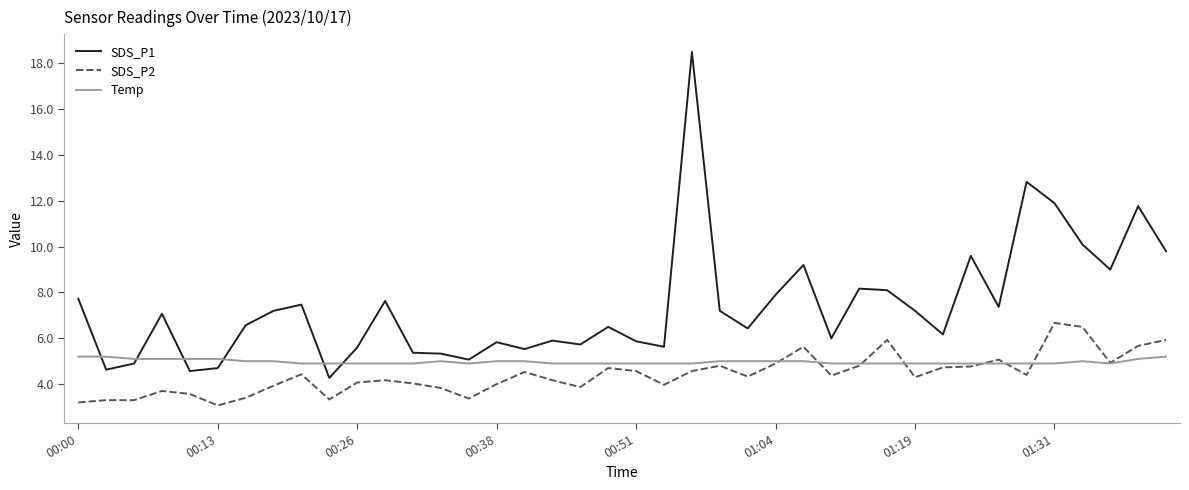

True or false: SDS_P1 and SDS_P2 intersect in this chart.

False